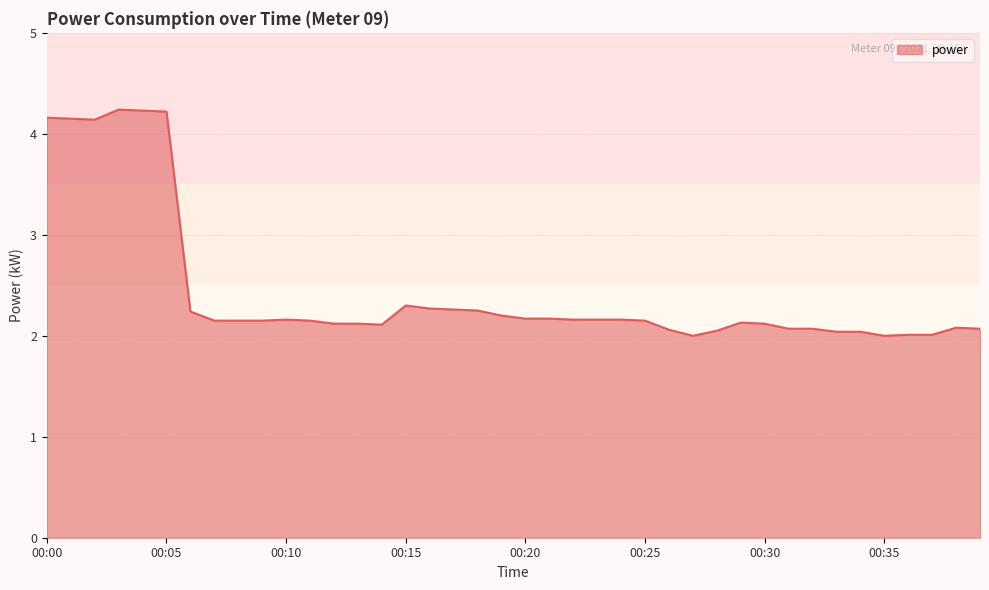

What is the difference between the maximum and minimum values?

2.2